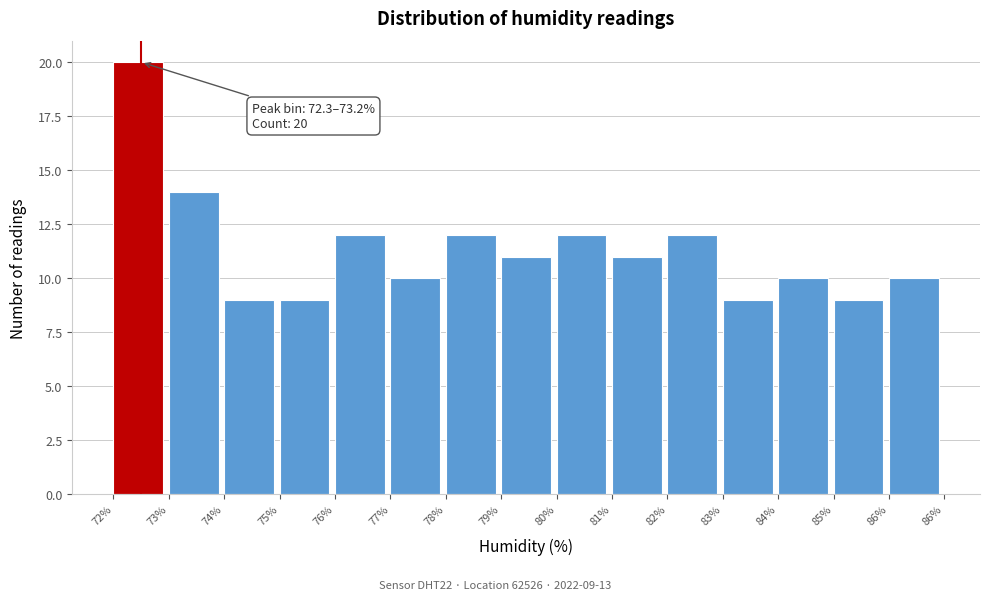

Reading right to left, extract all data points from this chart.

86%=10	85%=9	84%=10	83%=9	82%=12	81%=11	80%=12	79%=11	78%=12	77%=10	76%=12	75%=9	74%=9	73%=14	72%=20